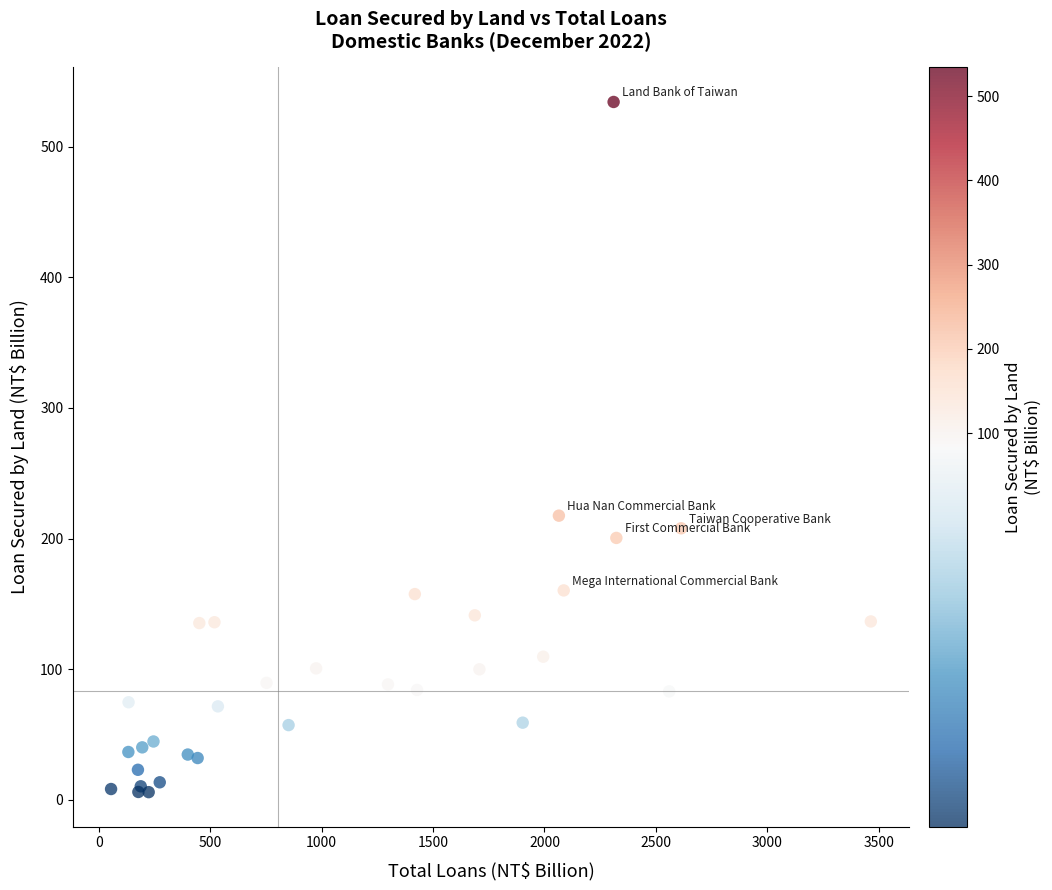

What Y value in the scatter plot is closest to 270?

217.5